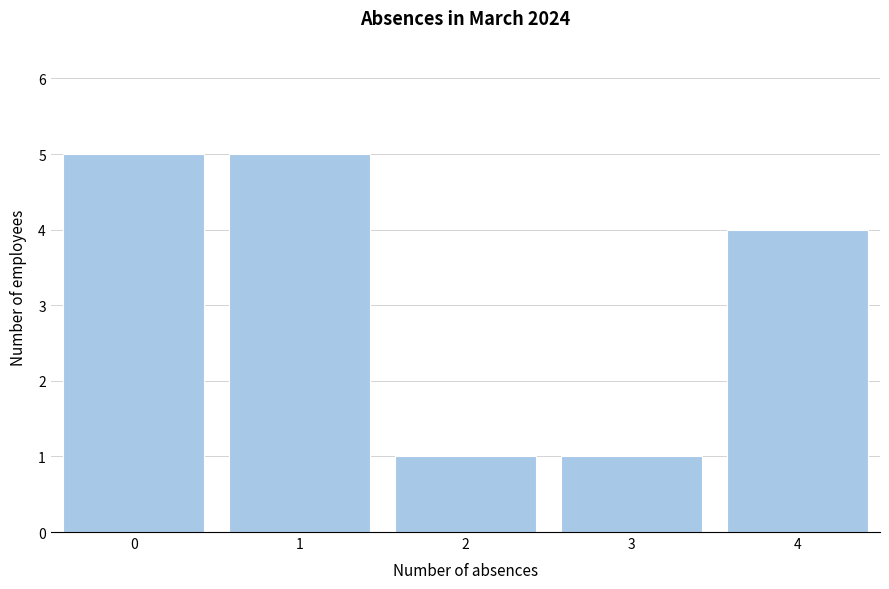

Reading right to left, extract all data points from this chart.

4	1	1	5	5